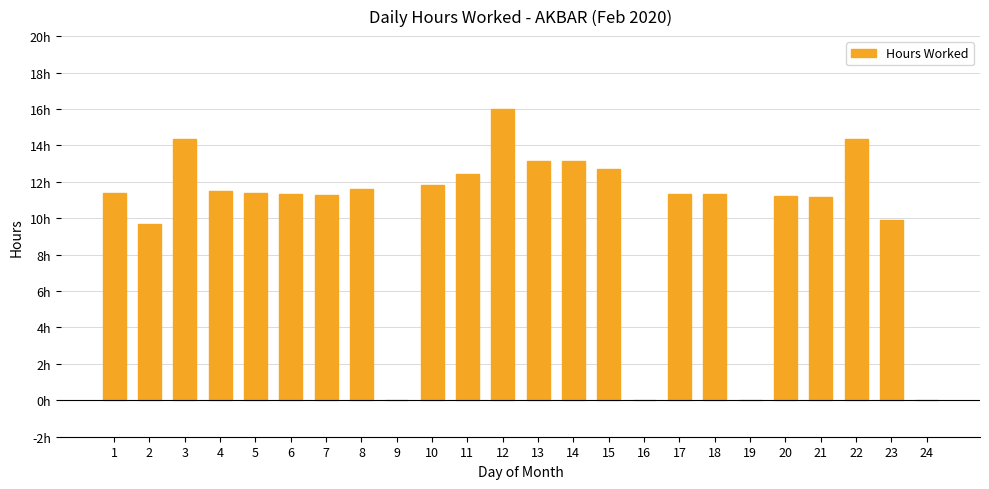

Are the bars horizontal?

No